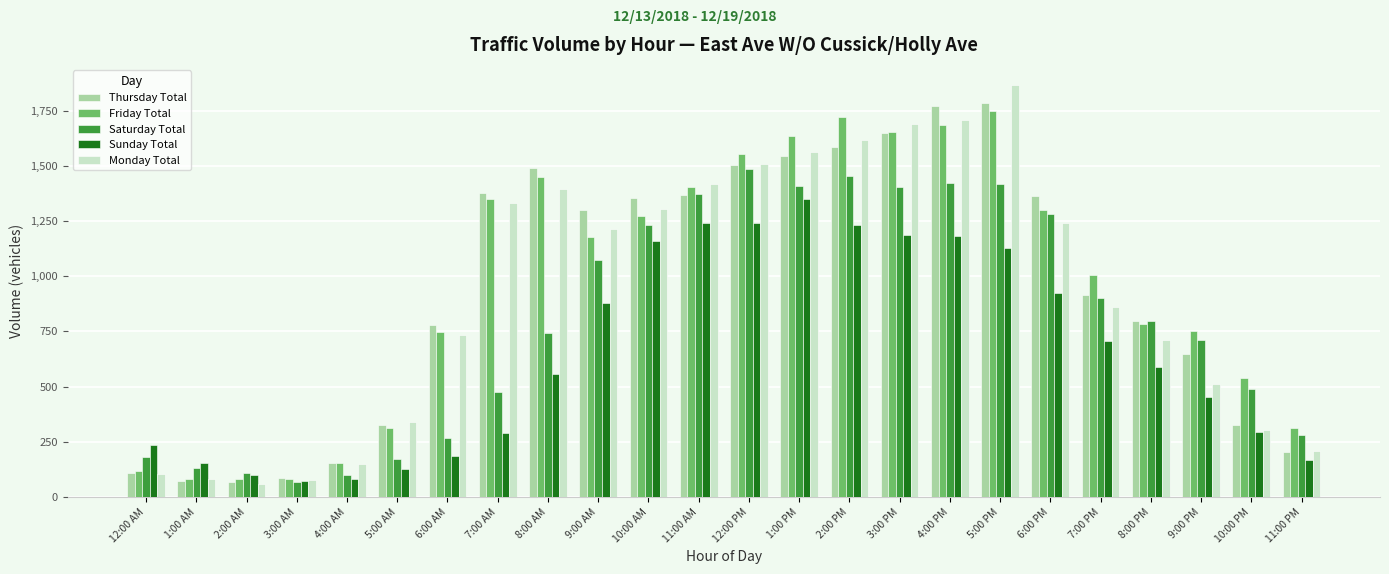

At which category is the sum across all series the highest?

5:00 PM